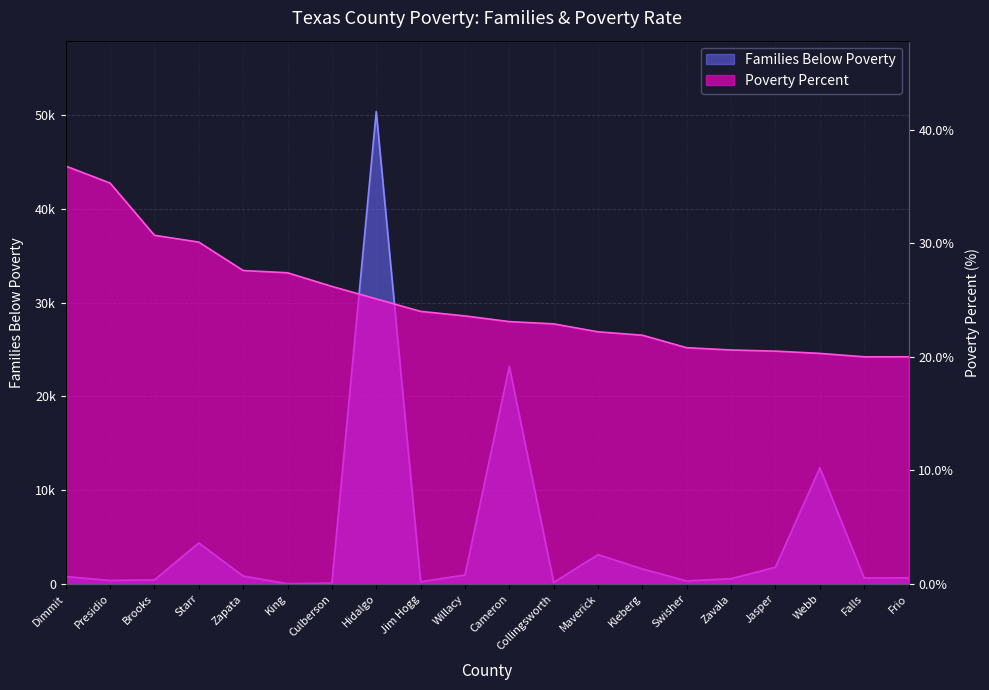

What value does the Poverty Percent series have at Zapata?

27.6